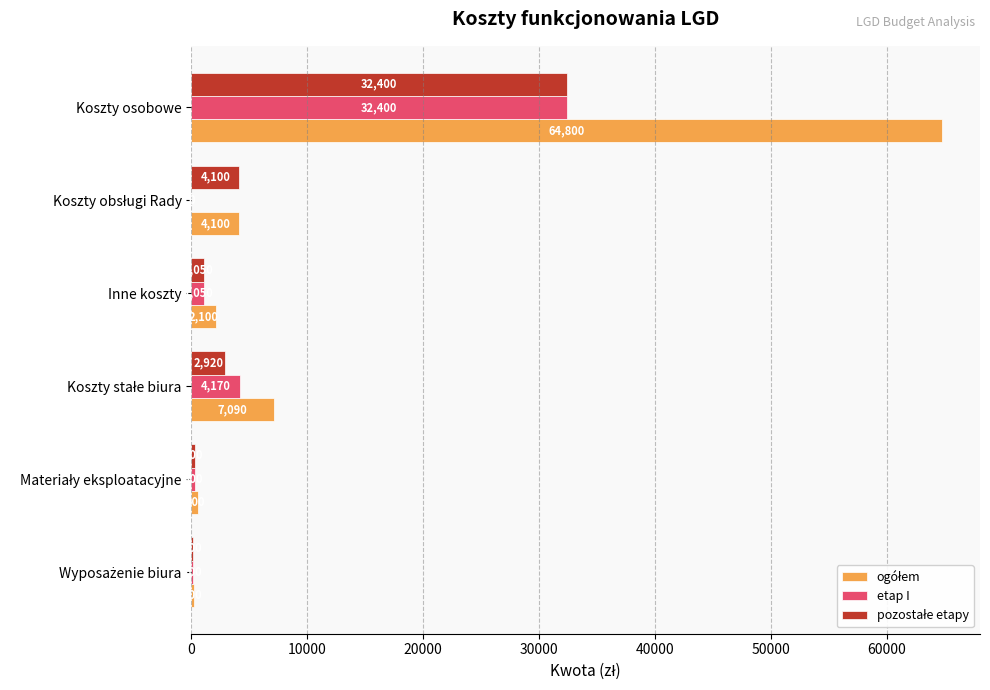

At which category is the sum across all series the highest?

Koszty osobowe